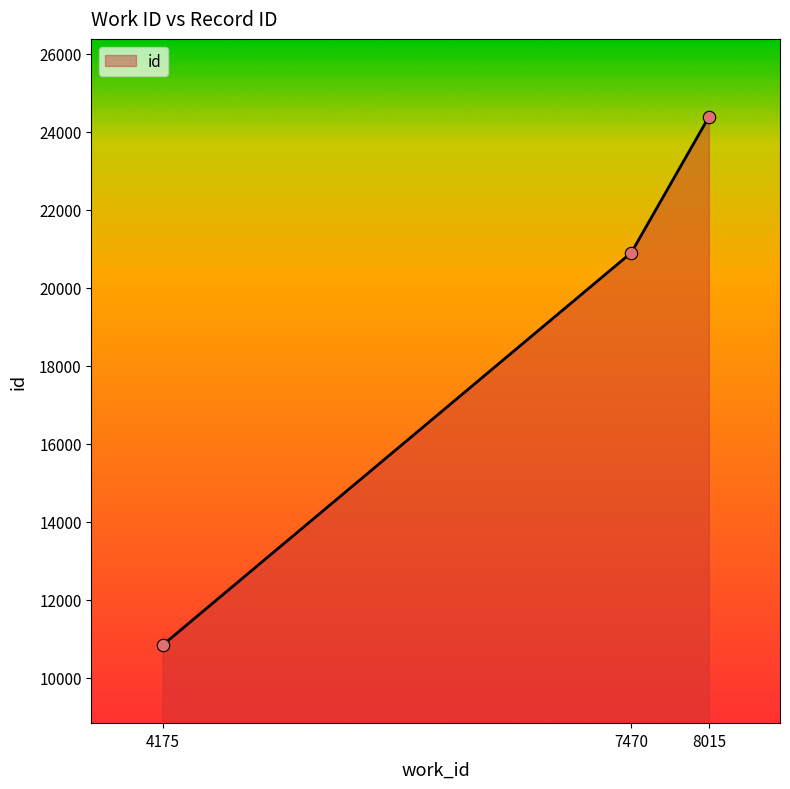

What is the change in value from 4175 to 8015?

+13546